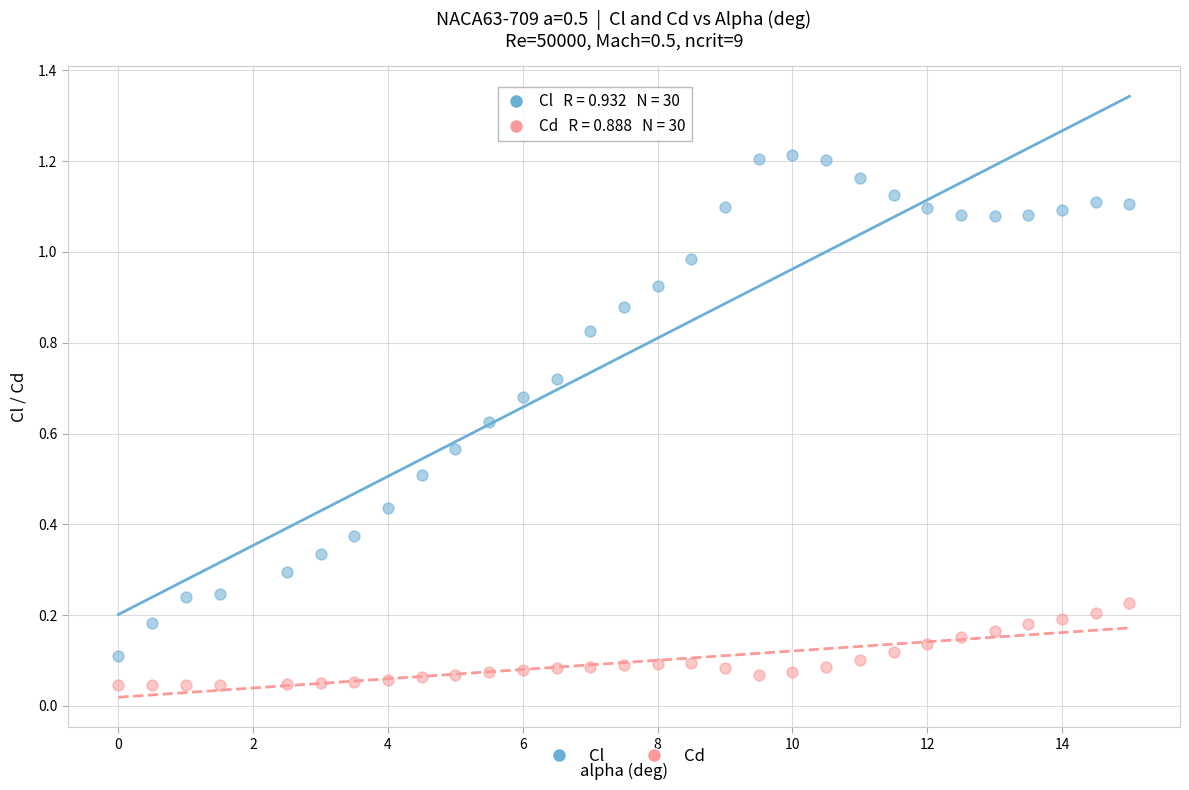

Which series has the largest Y range (max minus min)?

Cl